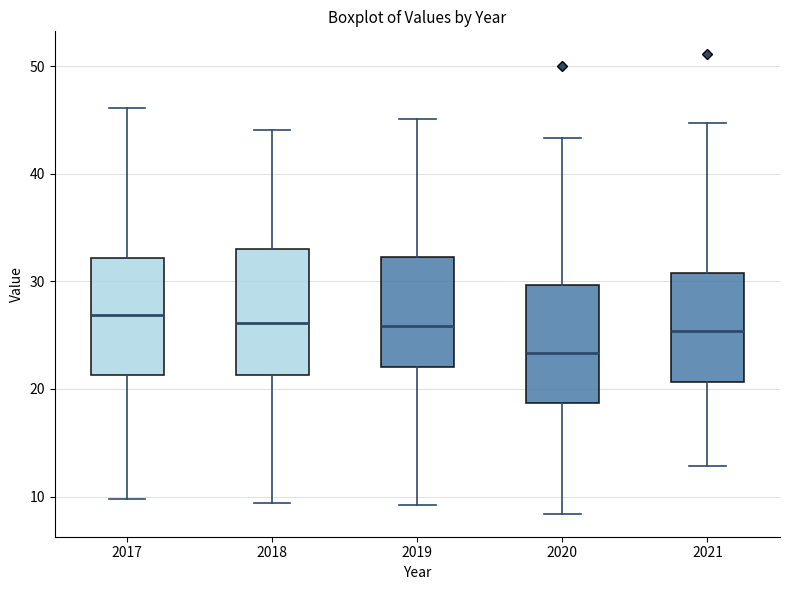

Where does the median line of the box at x = 2018 sit on the y-axis? The values are not printed on the chart, so give them approximately, as read against the axis.

26